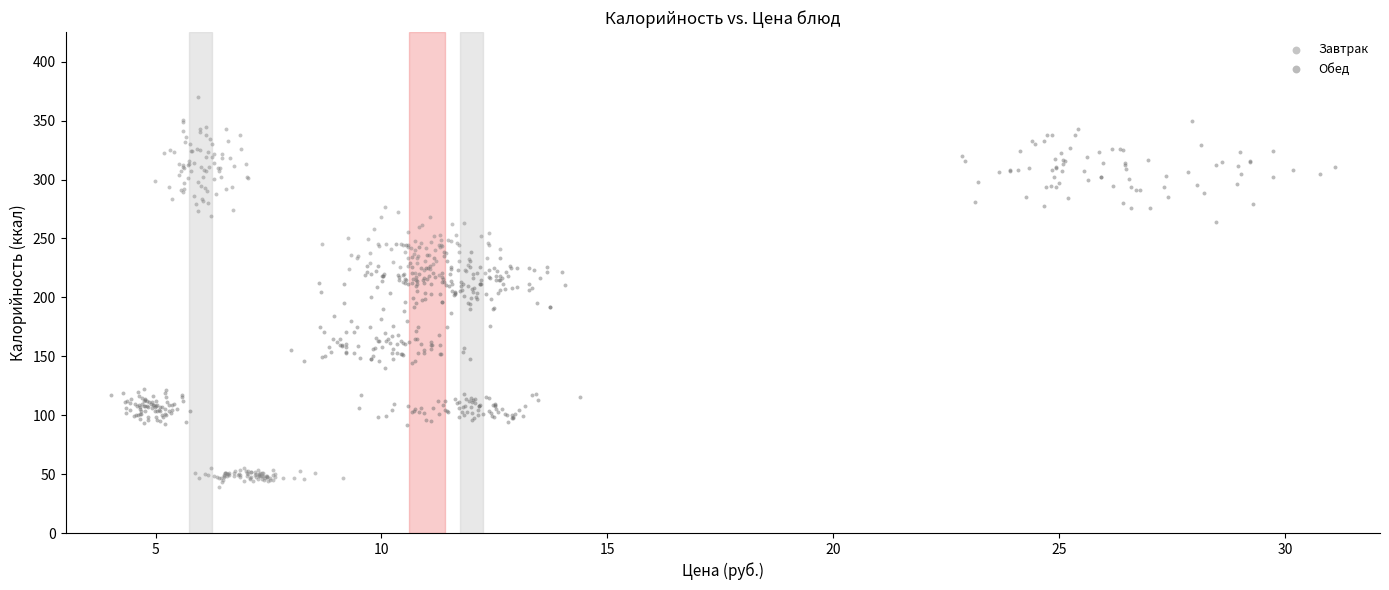

Which series contains the lowest Y value?

Завтрак